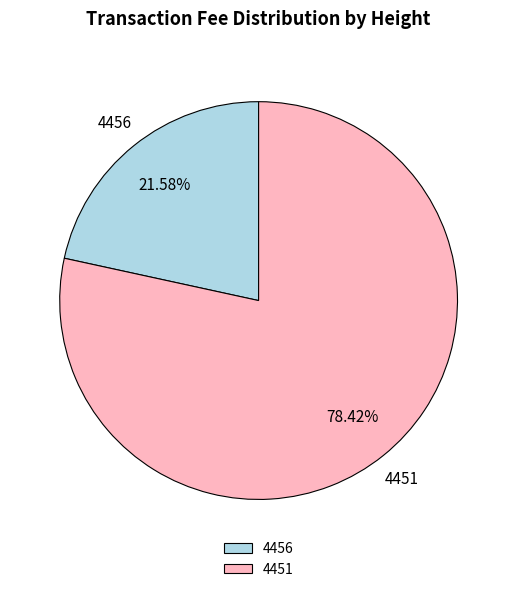

Is it true that 4456 is 22% of the pie?

True